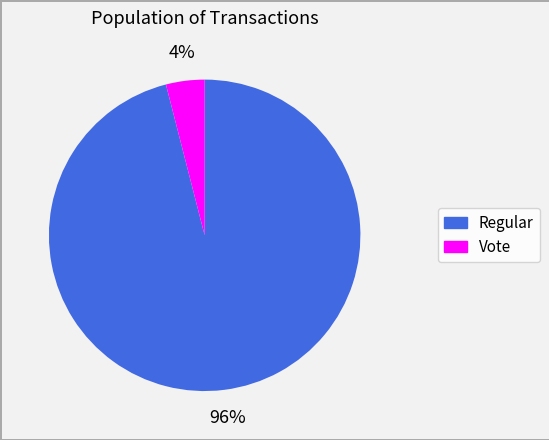

Count the number of slices in the pie.

2